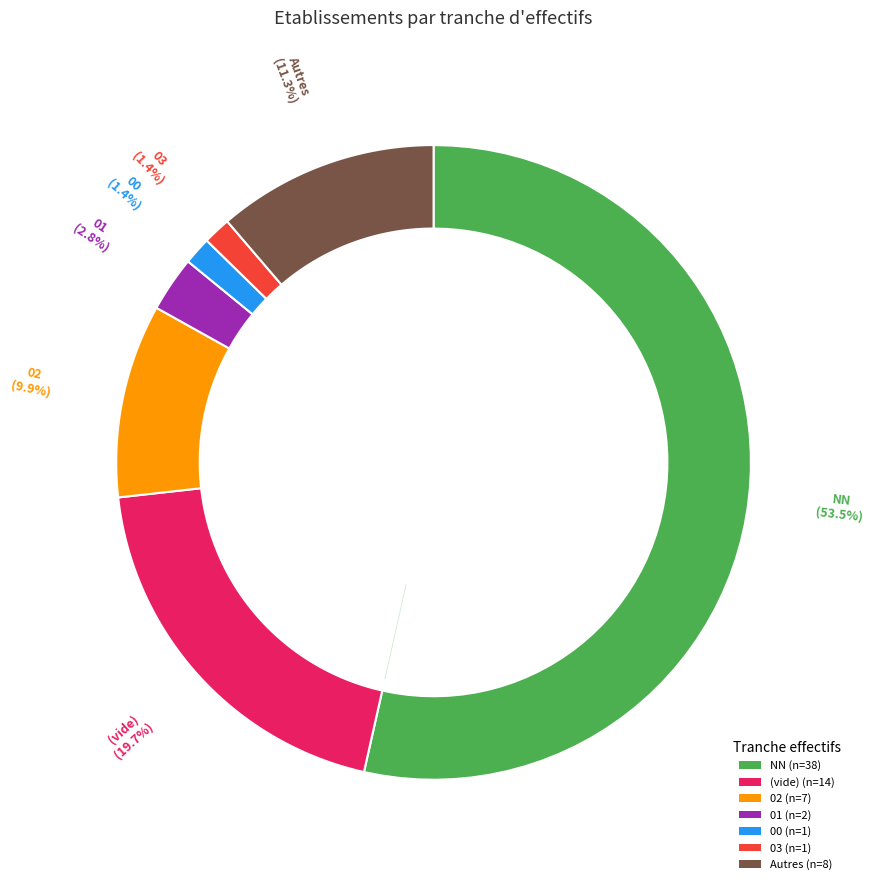

Is there any slice that represents more than half of the pie?

Yes